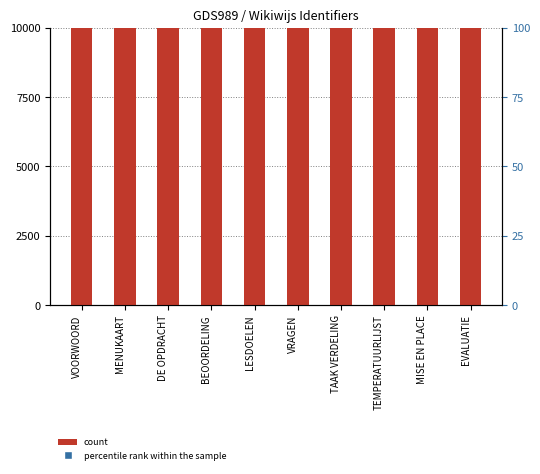

Is the value of count at MISE EN PLACE greater than the value of percentile rank within the sample at TEMPERATUURLIJST?

Yes